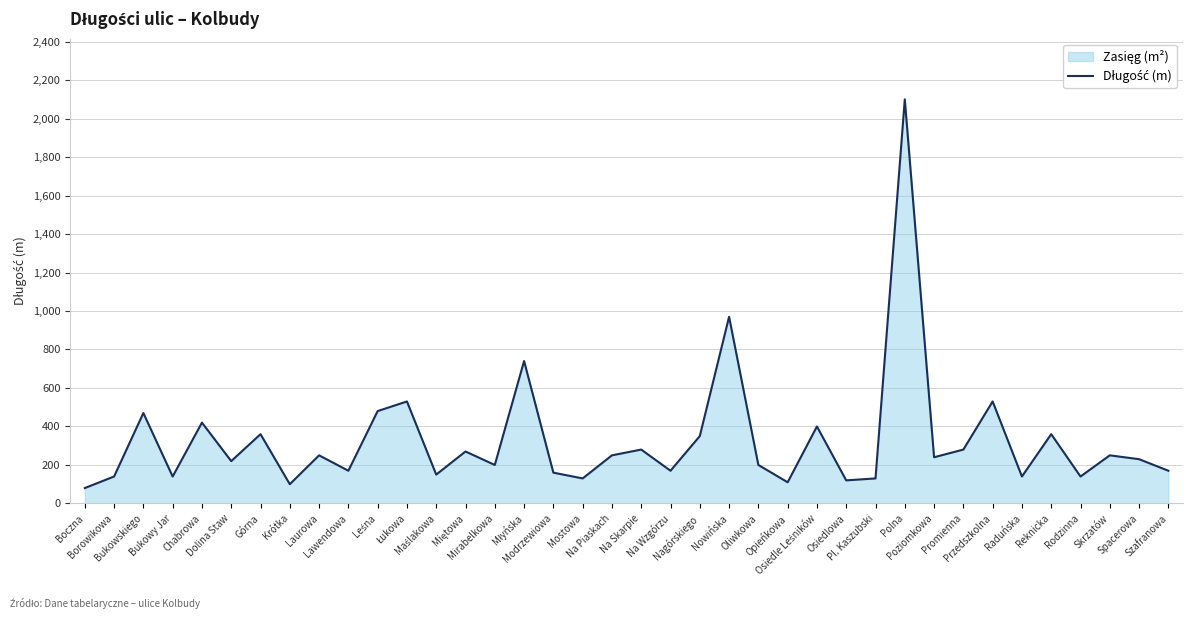

Count the number of values greater than 240.

18